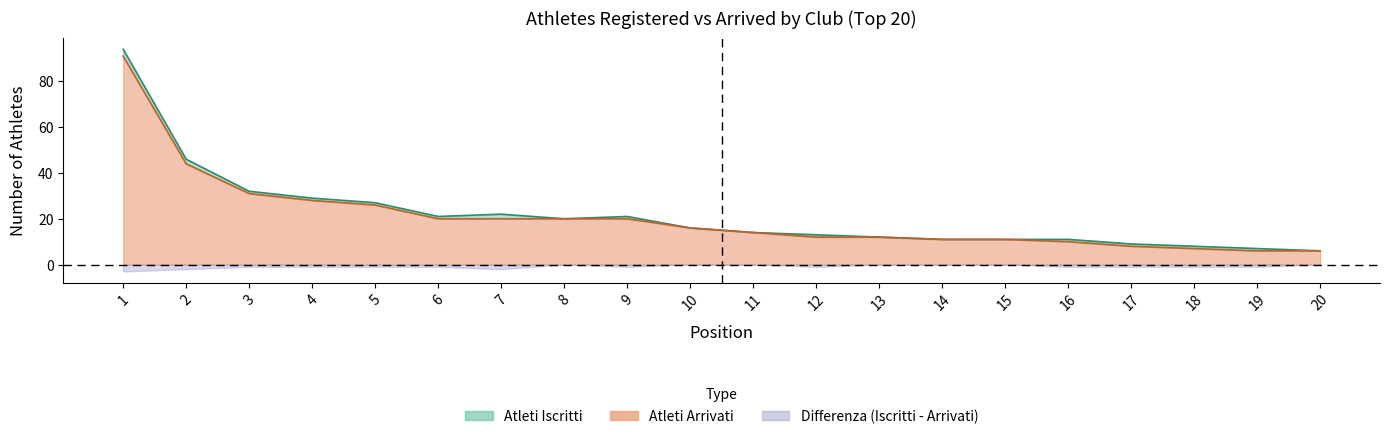

Between 5 and 2, which is larger?

2